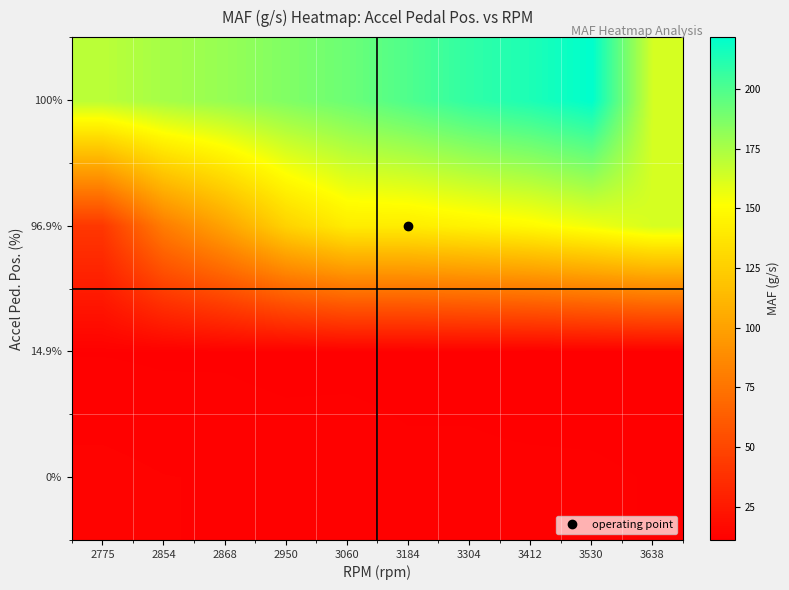

What is the minimum value shown in the chart?

11.1